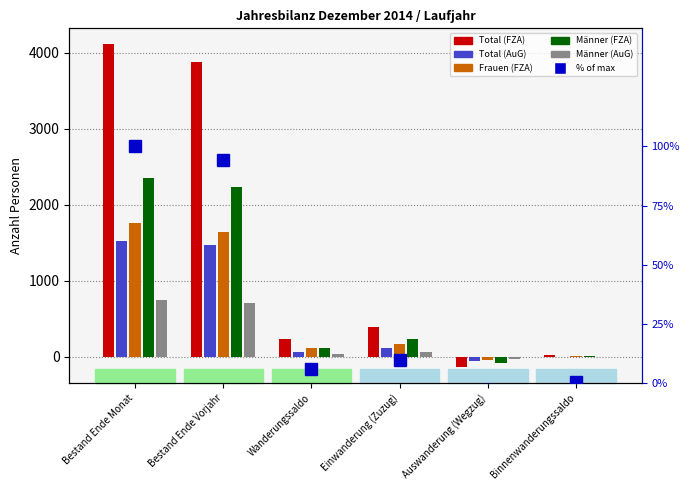

Count the number of data series in this chart.

6